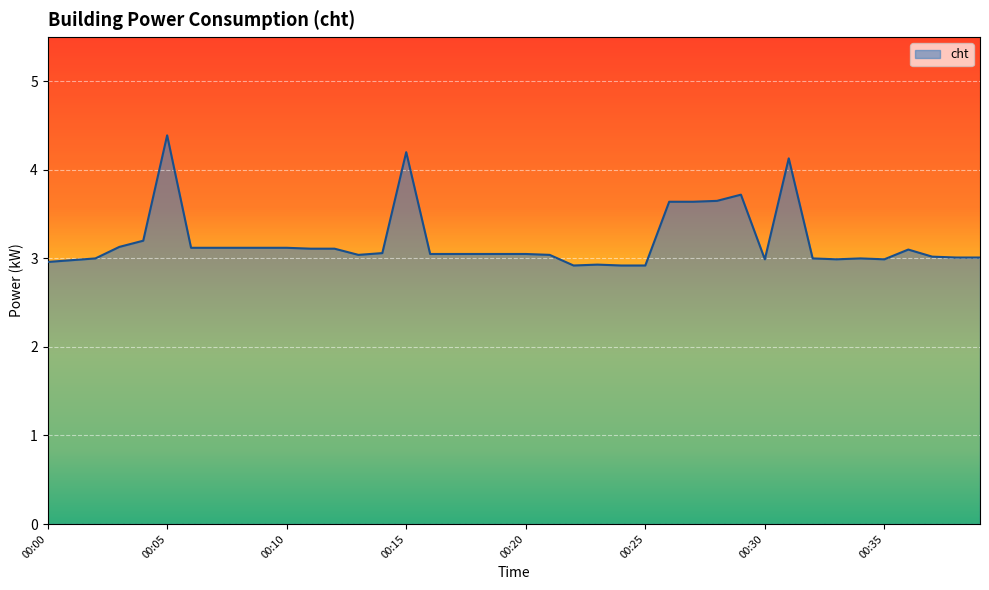

Count the number of categories in the chart.

40